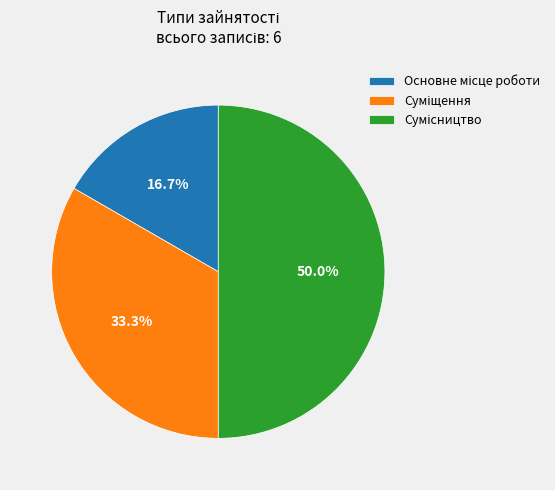

To the nearest percent, what is the average slice percentage?

33%